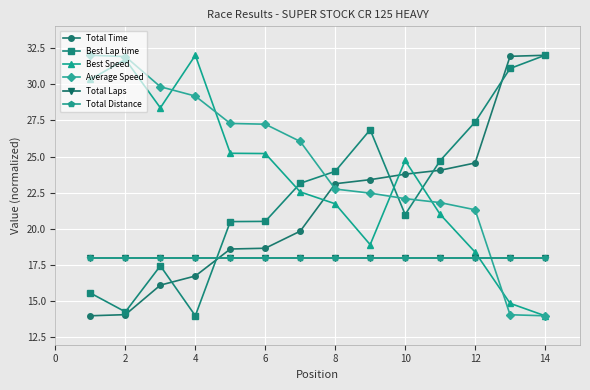

In Best Speed, how many points are lower than both neighbors (excluding endpoints)?

2